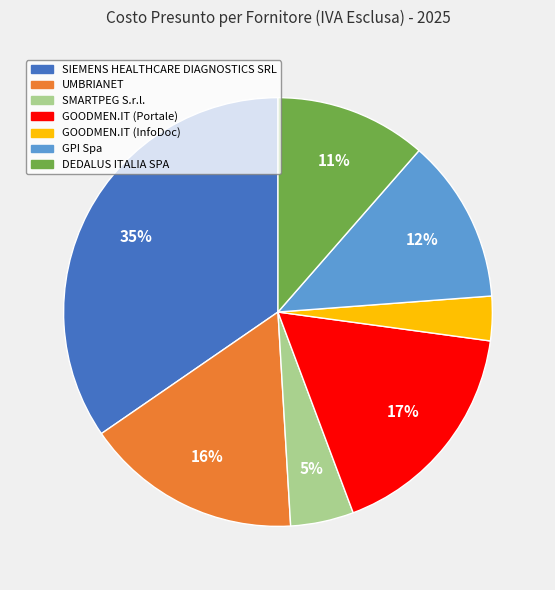

To the nearest percent, what is the average slice percentage?

14%